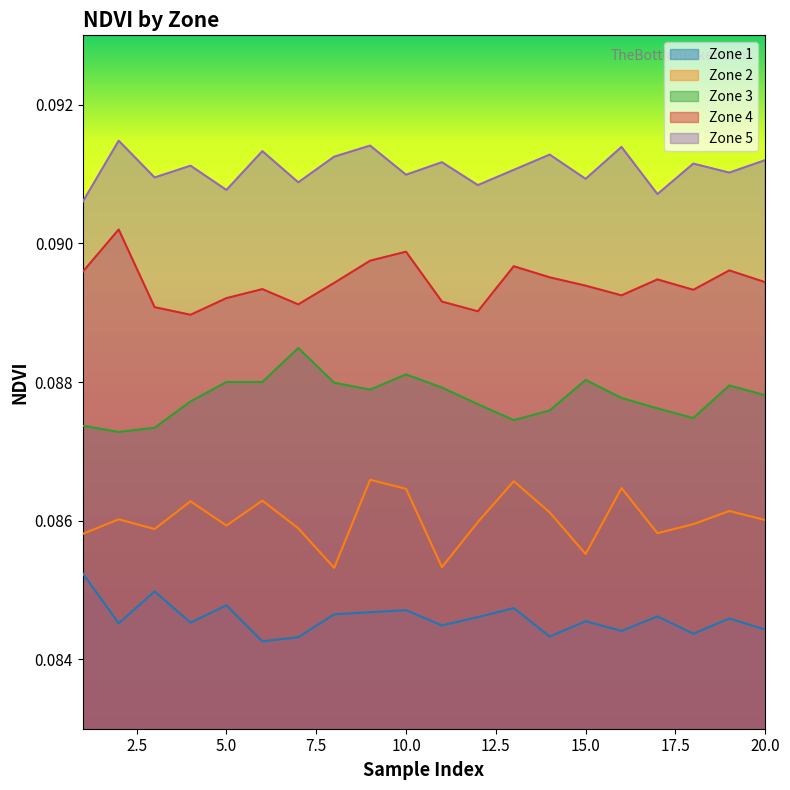

What are all the series names shown in the legend?

Zone 1, Zone 2, Zone 3, Zone 4, Zone 5